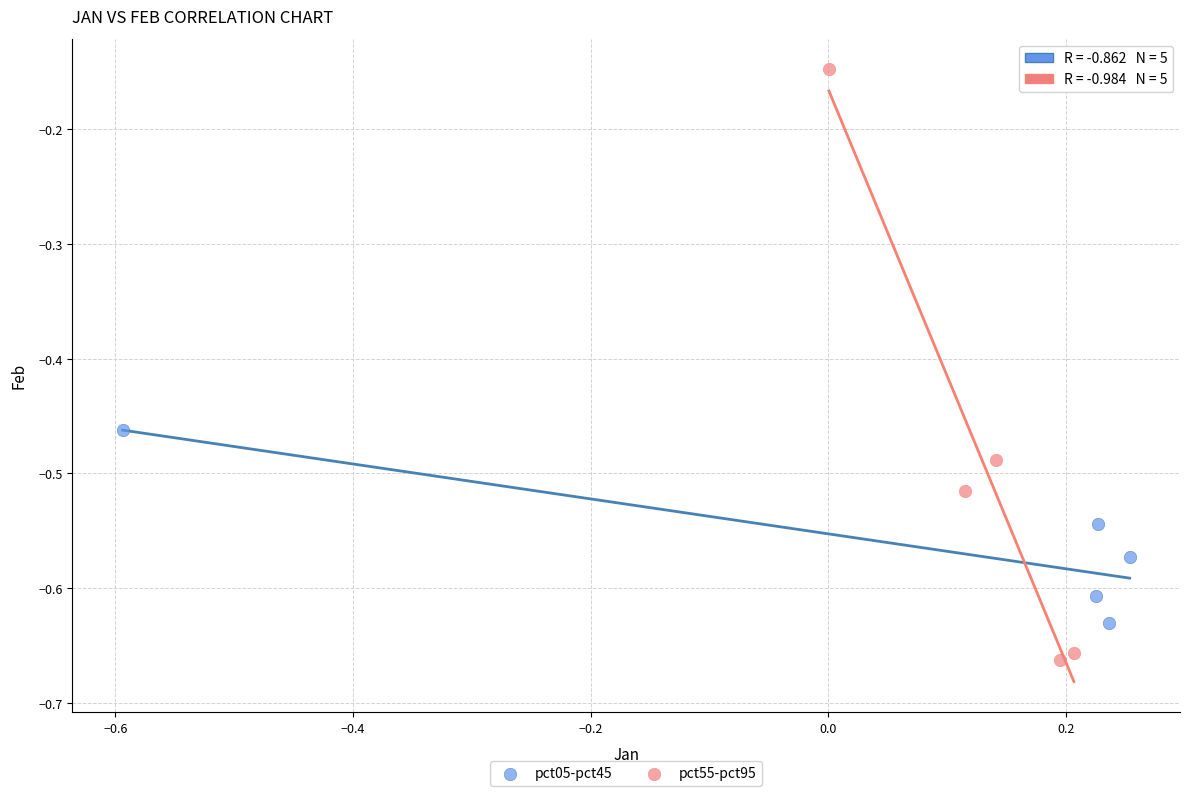

What are all the series names shown in the legend?

pct05-pct45, pct55-pct95